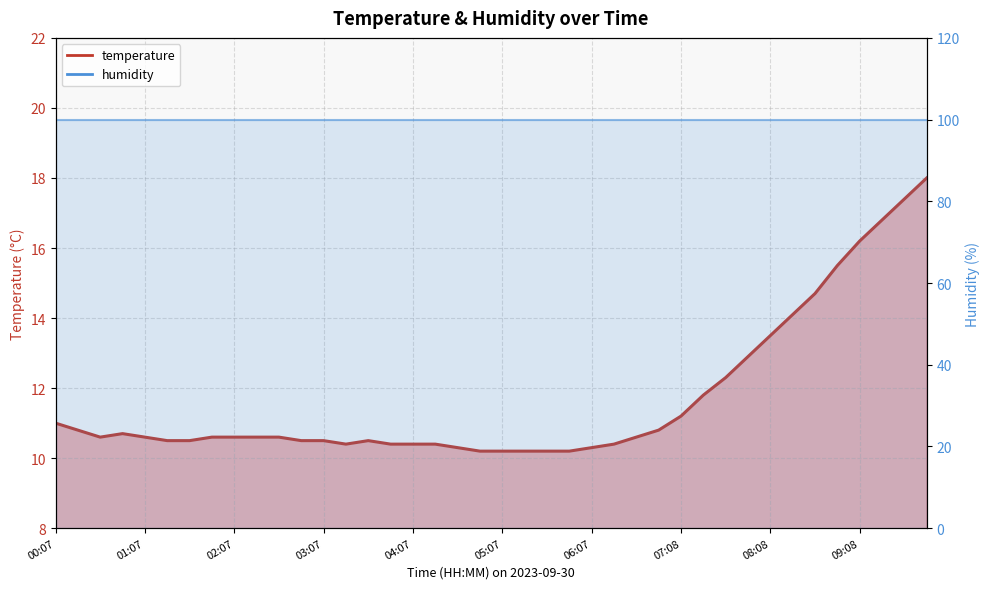

What value does the data have at 02:22?

10.6